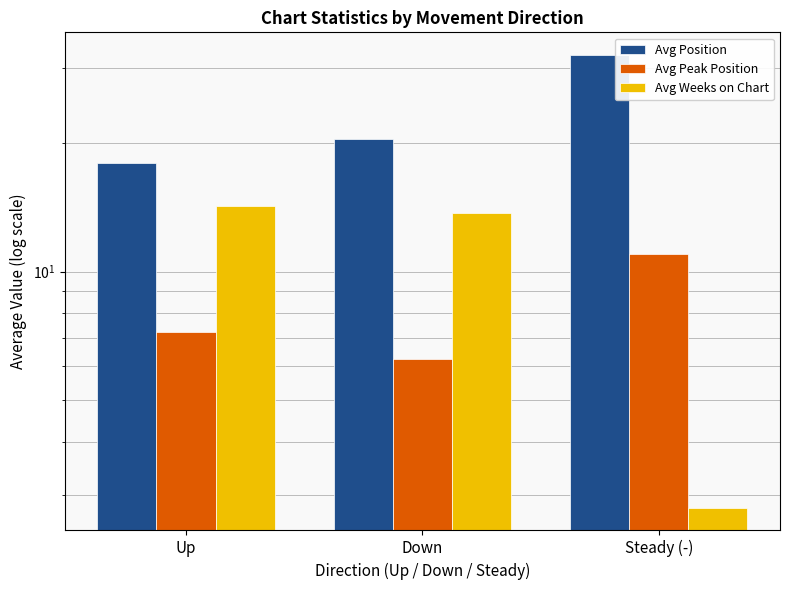

What is the value of the Avg Peak Position bar at the 2nd from the left?

6.2